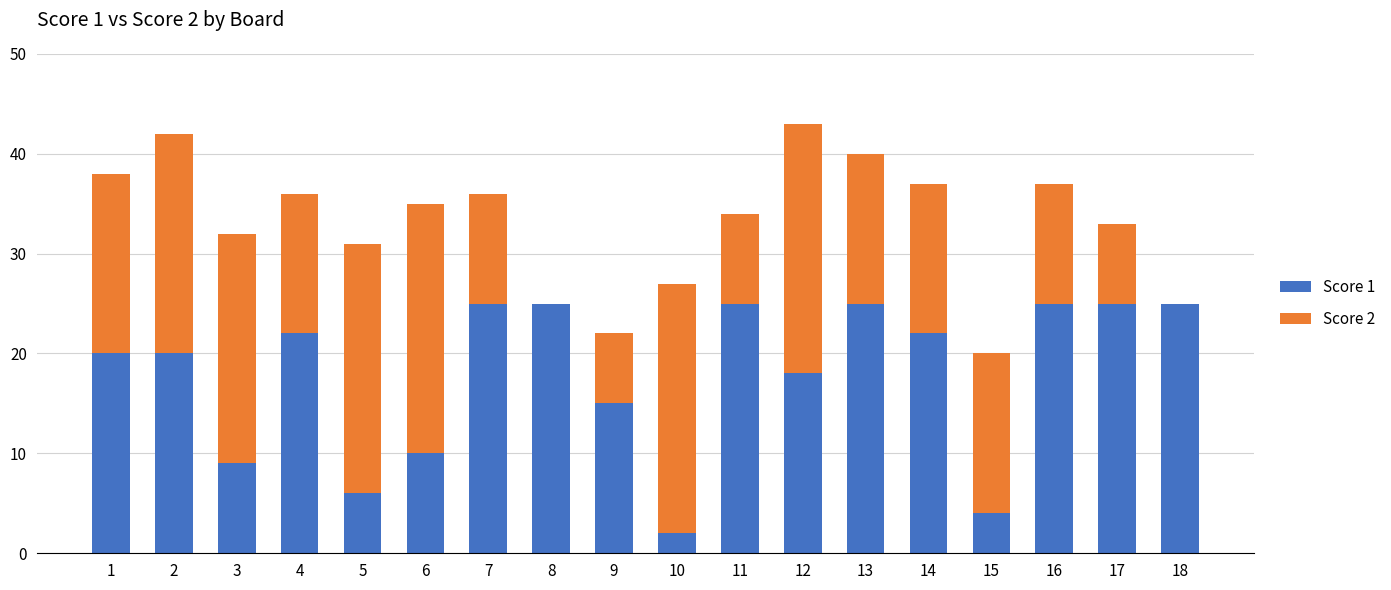

At which label is Score 1 closest to 13?

9